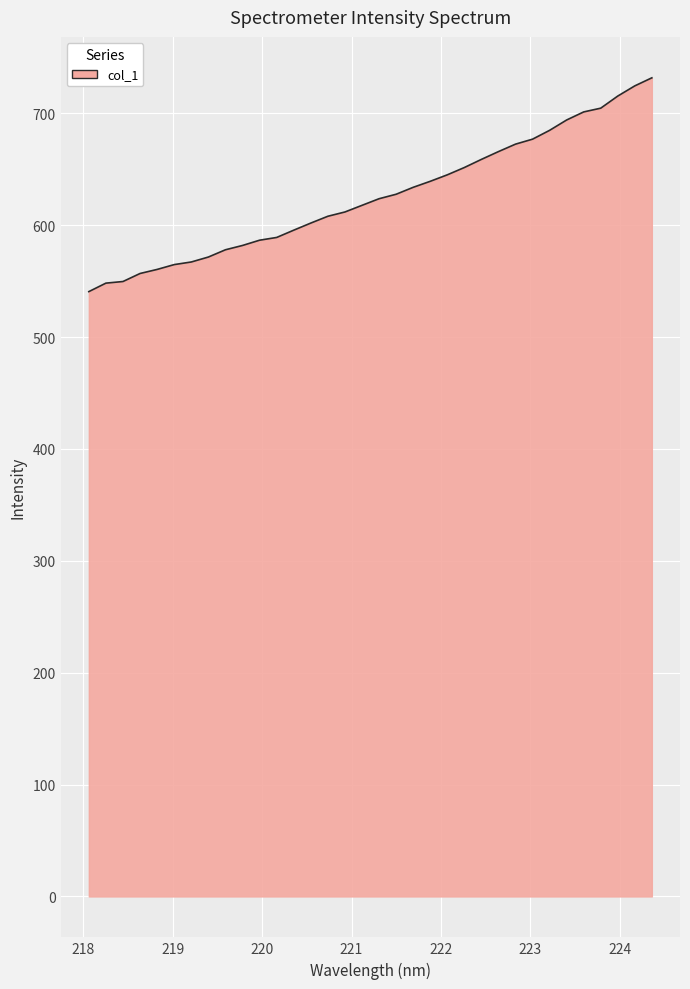

How many values are below 623?

17